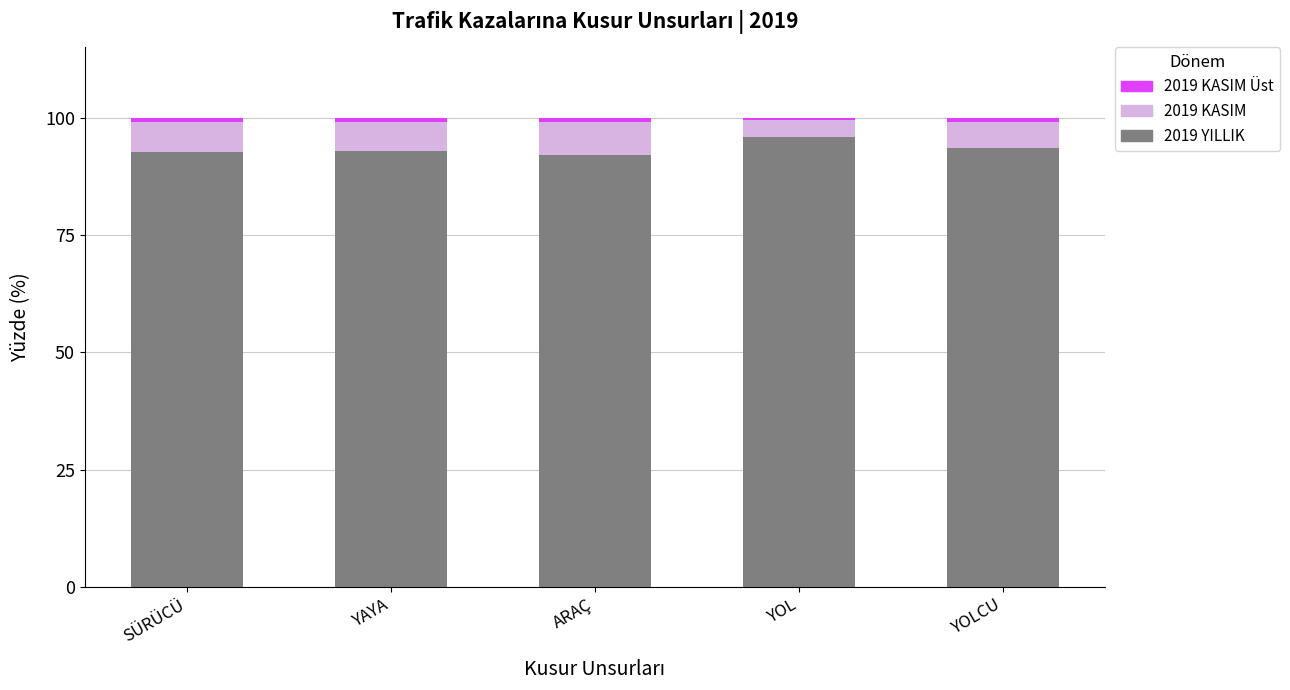

At YOLCU, list the series in order from smallest to largest.

2019 KASIM, 2019 YILLIK